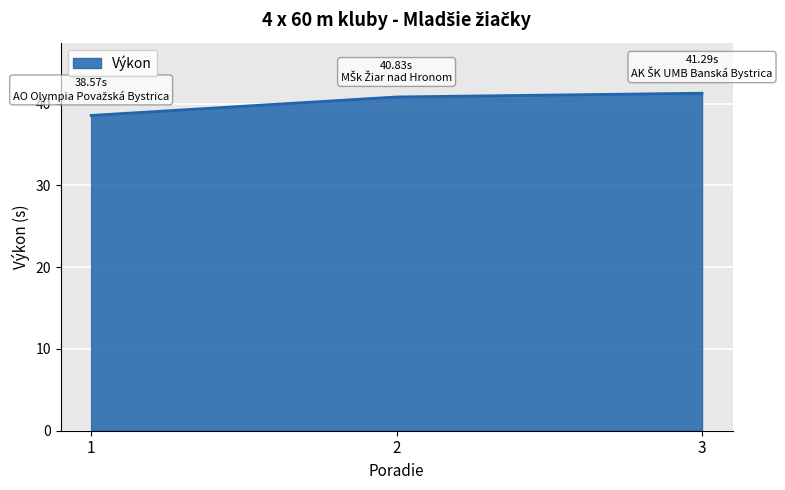

The value at 2 is 40.8. True or false?

True